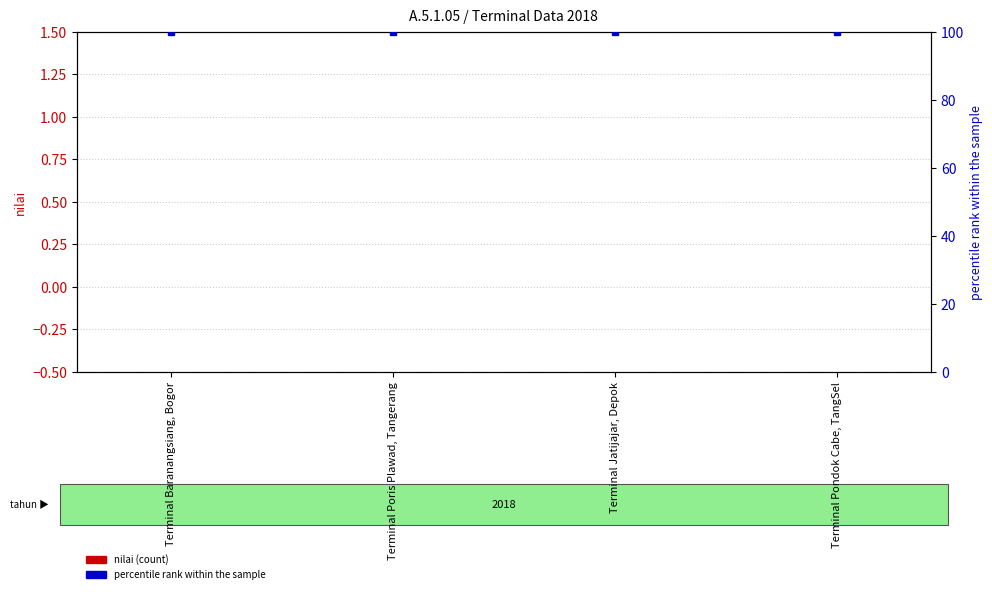

What is the value of the percentile rank within the sample bar at the 4th from the left?

100